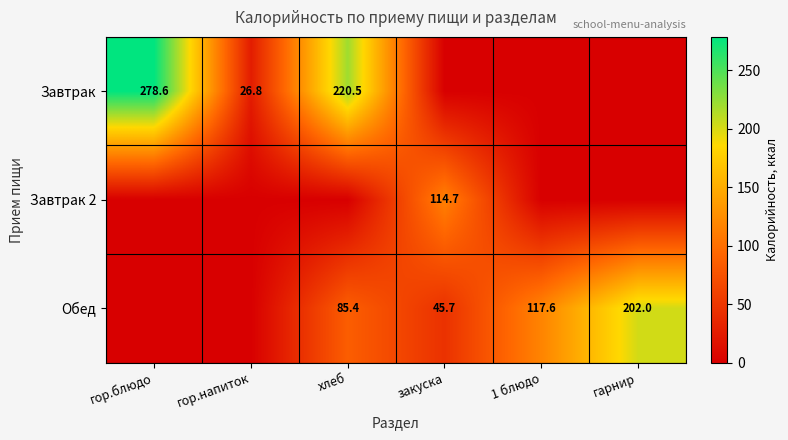

Is it true that Завтрак equals 220.5 at хлеб?

True